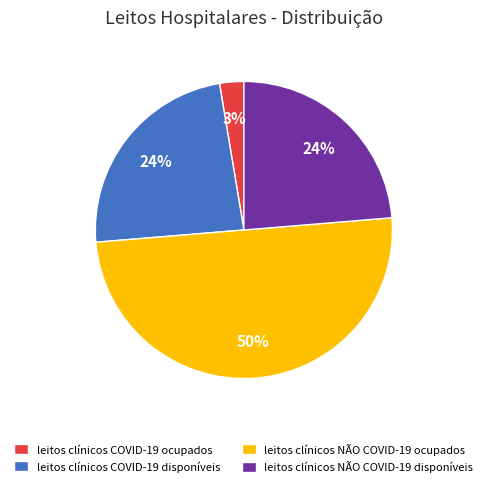

How many slices are in this pie chart?

4